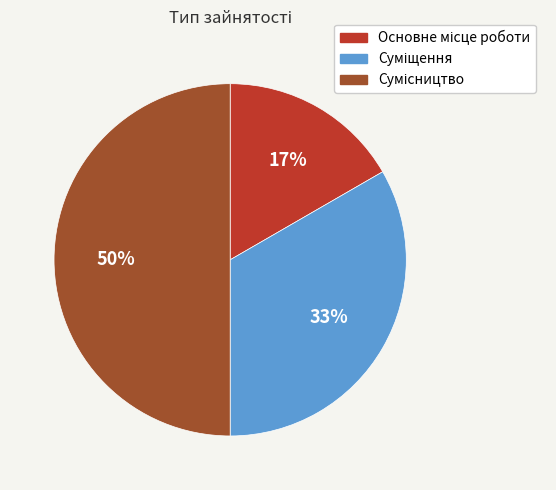

Count the number of slices in the pie.

3